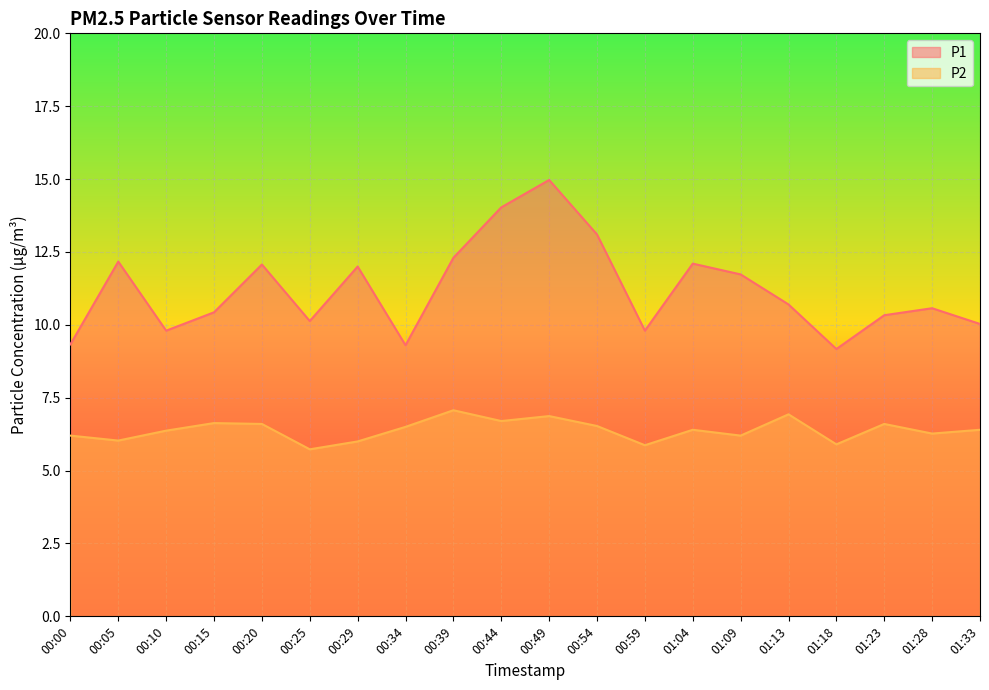

Where is the first local maximum for P2?

00:15